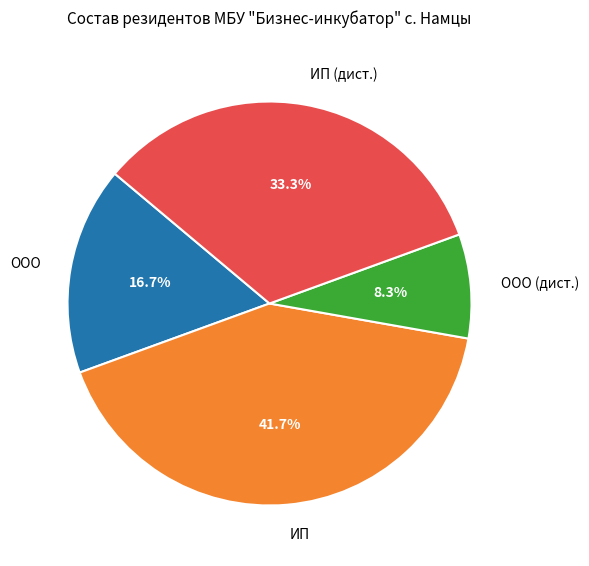

Rank the categories by value from lowest to highest.

ООО (дист.), ООО, ИП (дист.), ИП